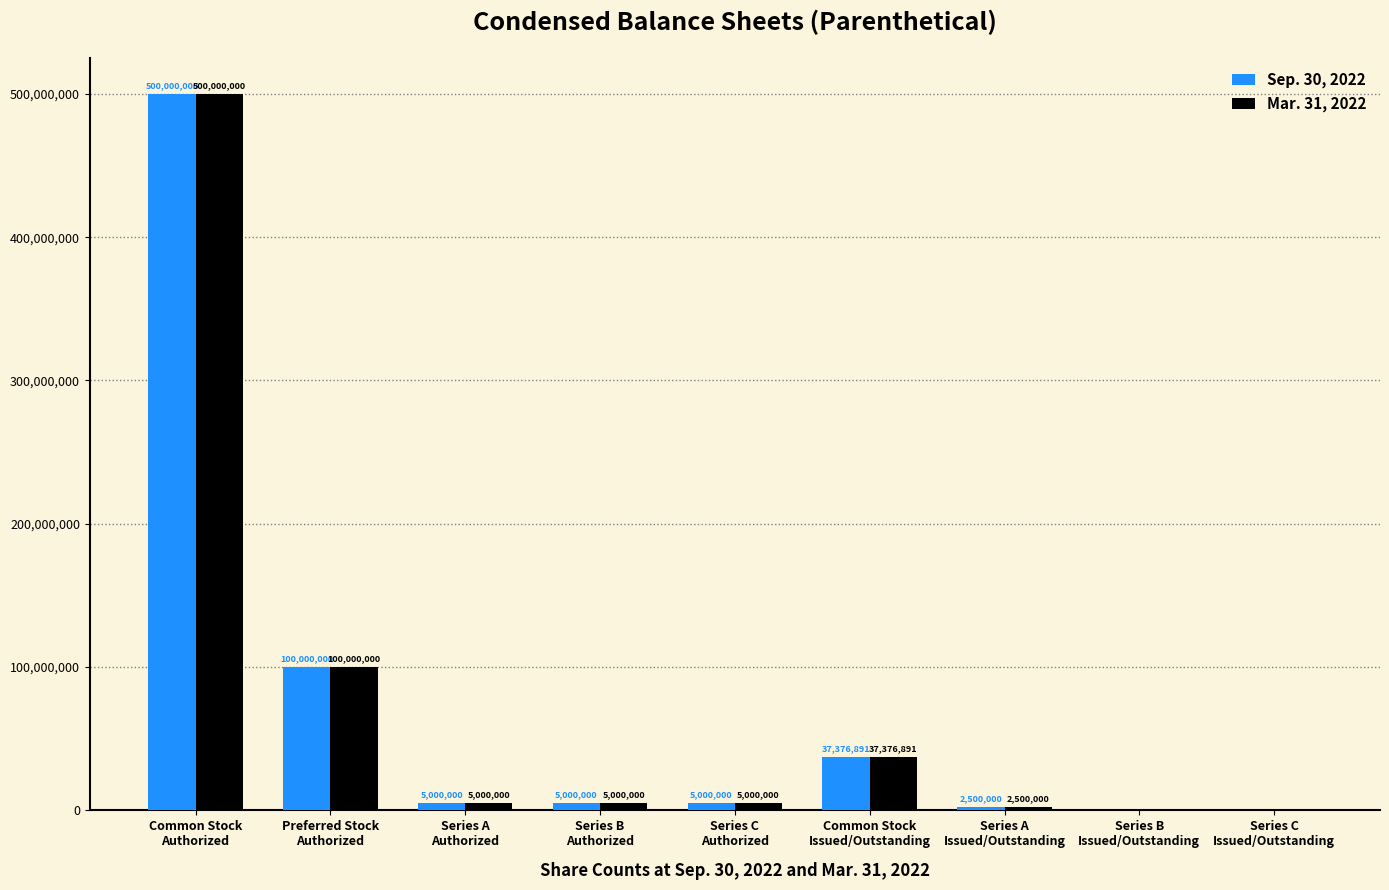

What is the sum of all Mar. 31, 2022 values?

654876891